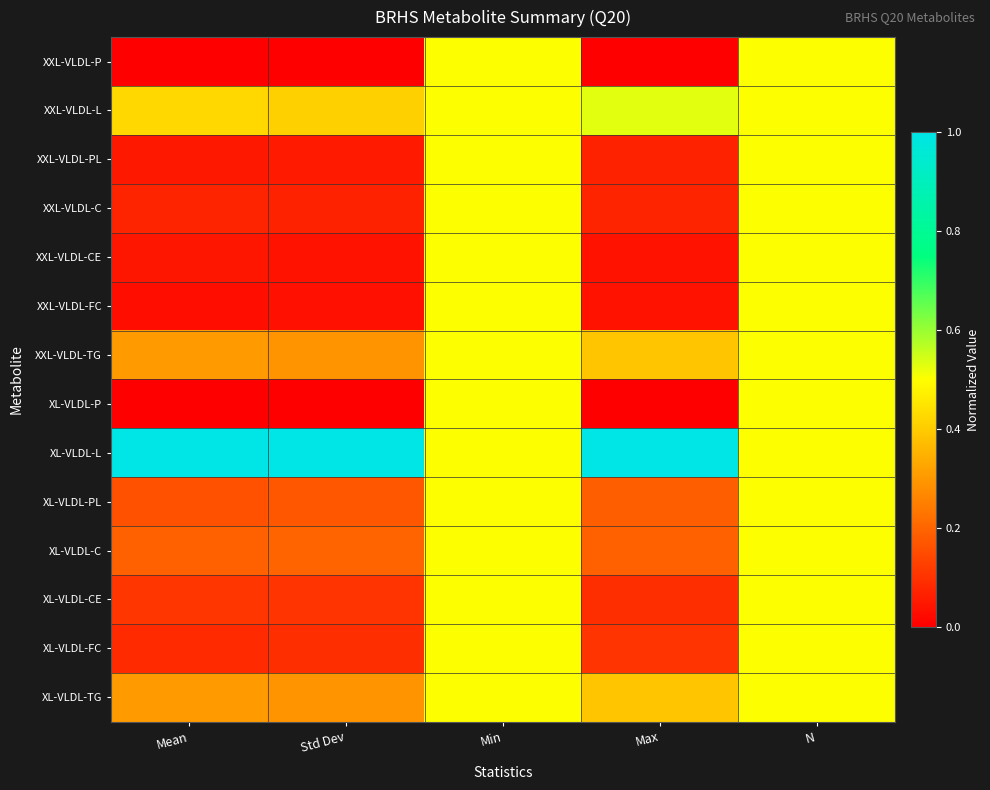

Rank the series at Mean from lowest to highest value.

XXL-VLDL-P, XL-VLDL-P, XXL-VLDL-FC, XXL-VLDL-CE, XXL-VLDL-PL, XXL-VLDL-C, XL-VLDL-FC, XL-VLDL-CE, XL-VLDL-PL, XL-VLDL-C, XXL-VLDL-TG, XL-VLDL-TG, XXL-VLDL-L, XL-VLDL-L